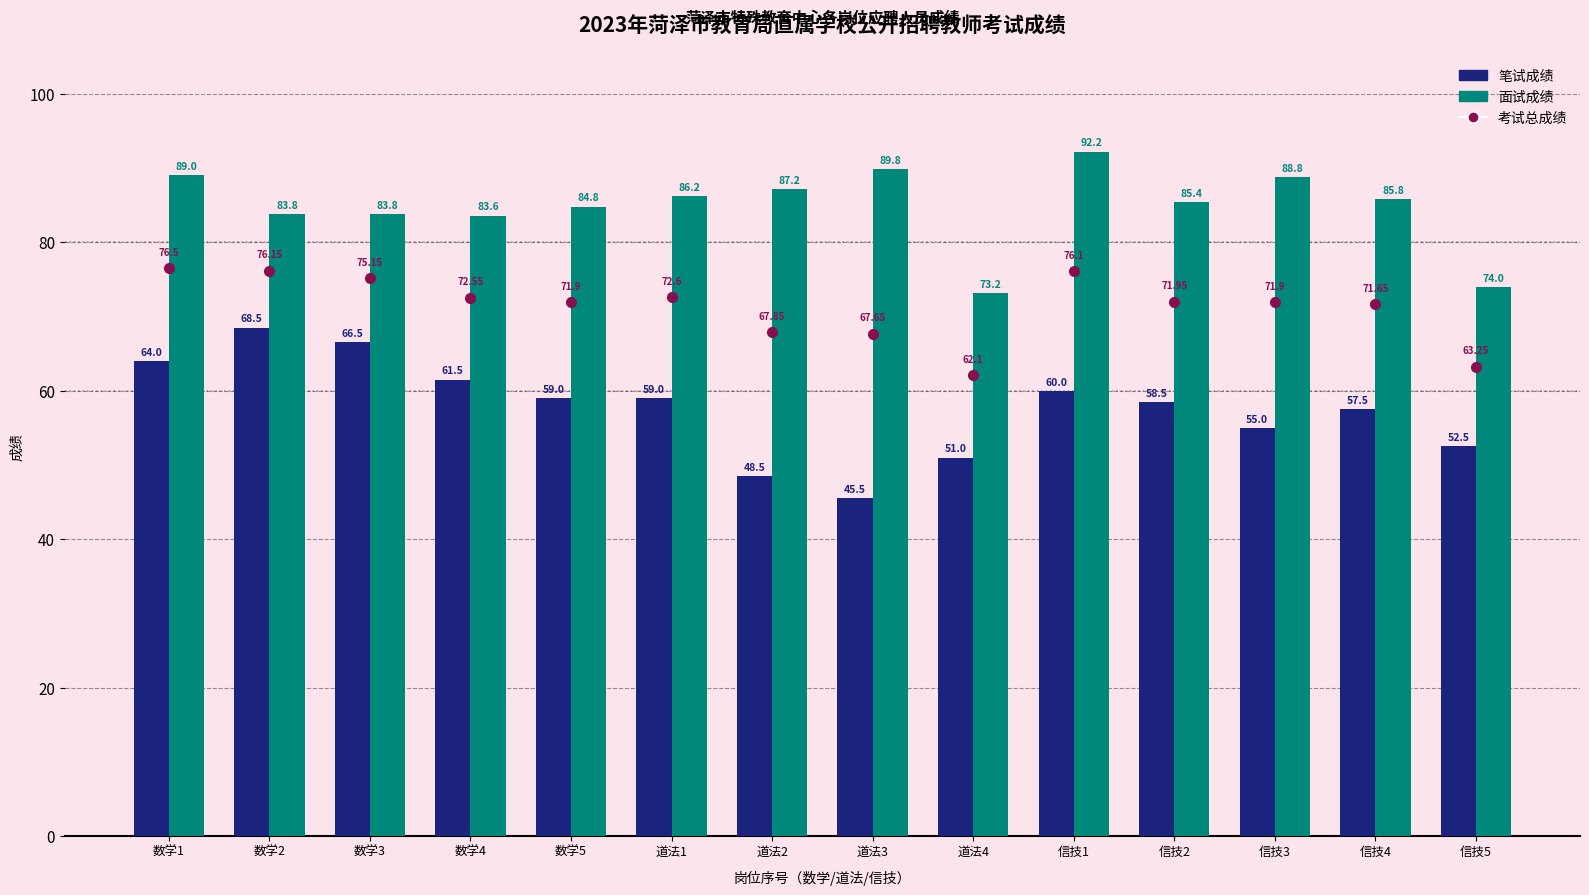

What is the minimum value shown in the chart?

45.5